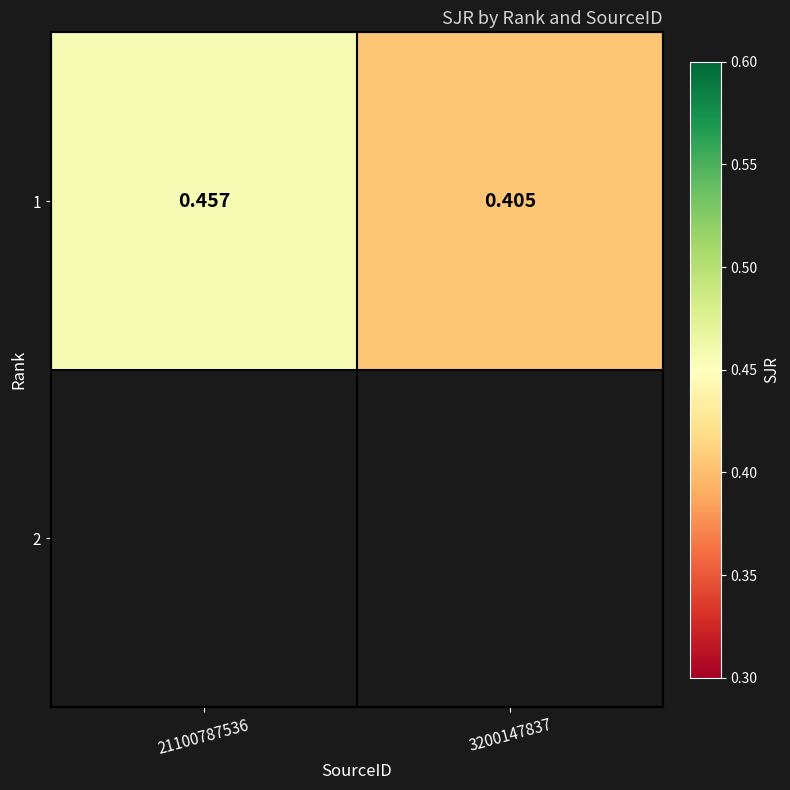

Which category has the lowest value across all series?

3200147837